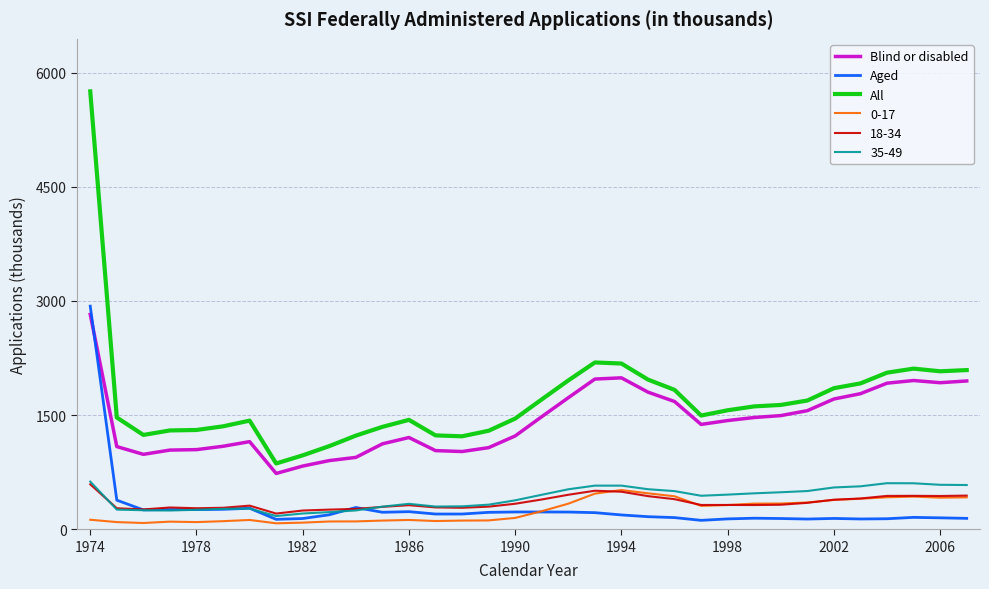

Which series has the largest total across all categories?

All